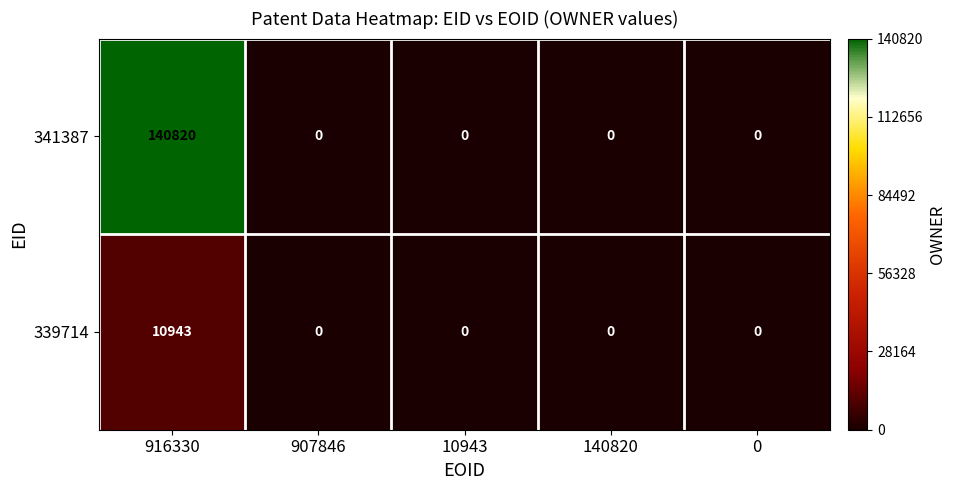

List the series in order of their overall mean, highest first.

341387, 339714